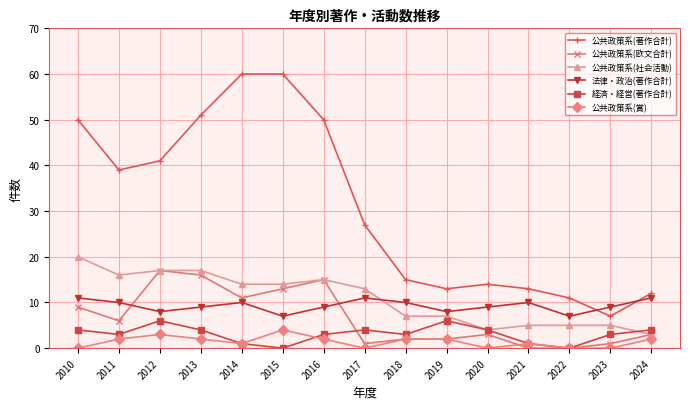

Is it true that 公共政策系(著作合計) equals 50 at 2010?

True